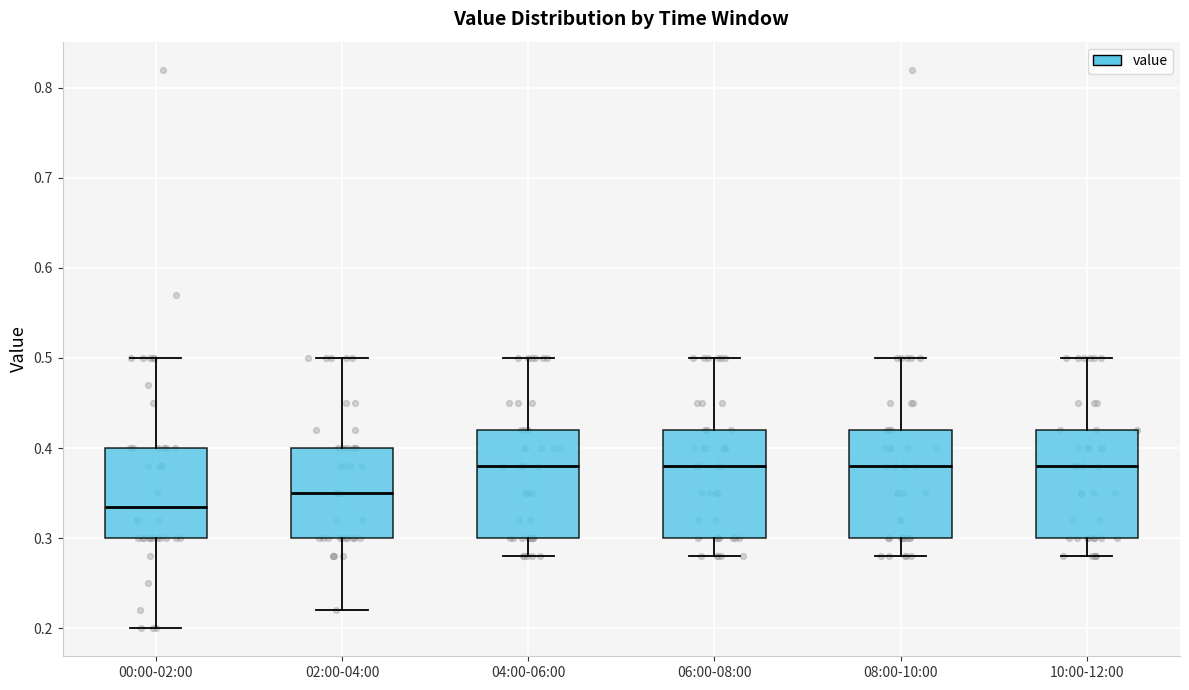

Which box has the lowest median line?

00:00-02:00